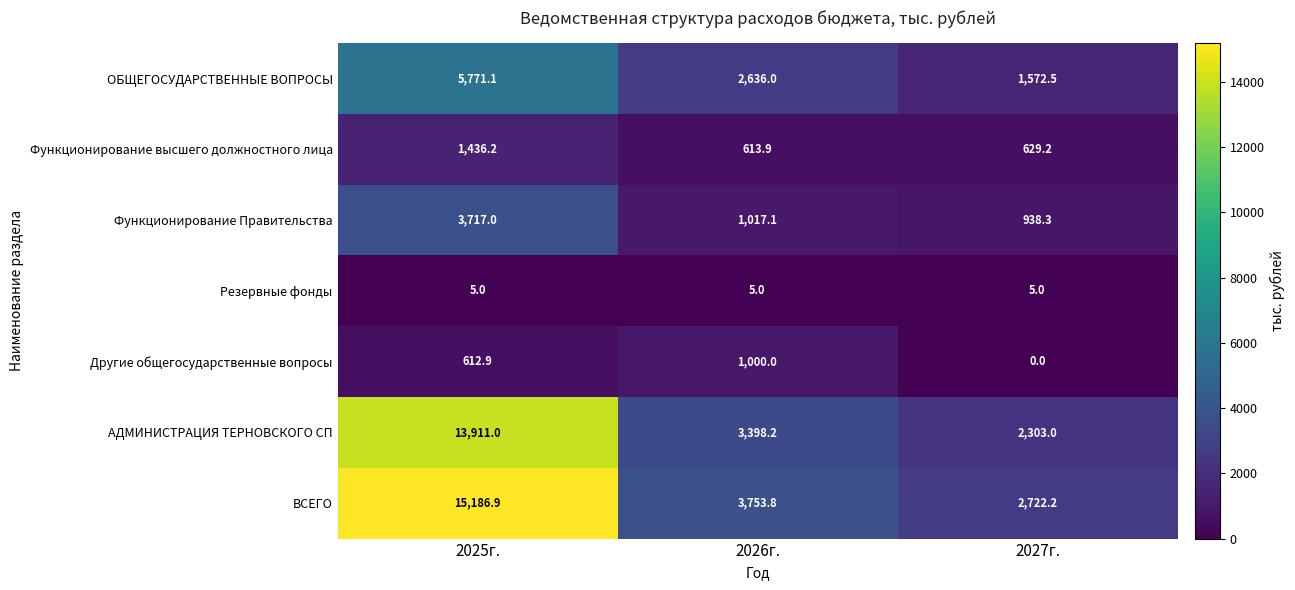

At 2025г., list the series in order from smallest to largest.

Резервные фонды, Другие общегосударственные вопросы, Функционирование высшего должностного лица, Функционирование Правительства, ОБЩЕГОСУДАРСТВЕННЫЕ ВОПРОСЫ, АДМИНИСТРАЦИЯ ТЕРНОВСКОГО СП, ВСЕГО